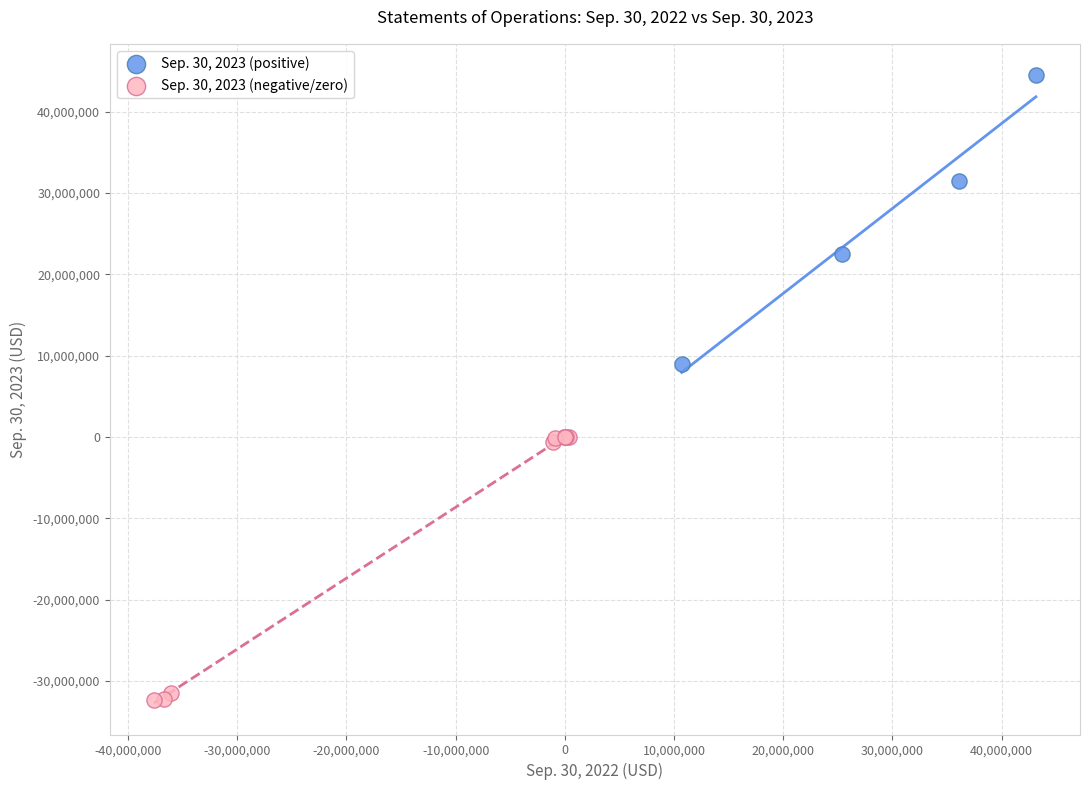

Which series reaches the maximum Y coordinate?

Sep. 30, 2023 (positive)